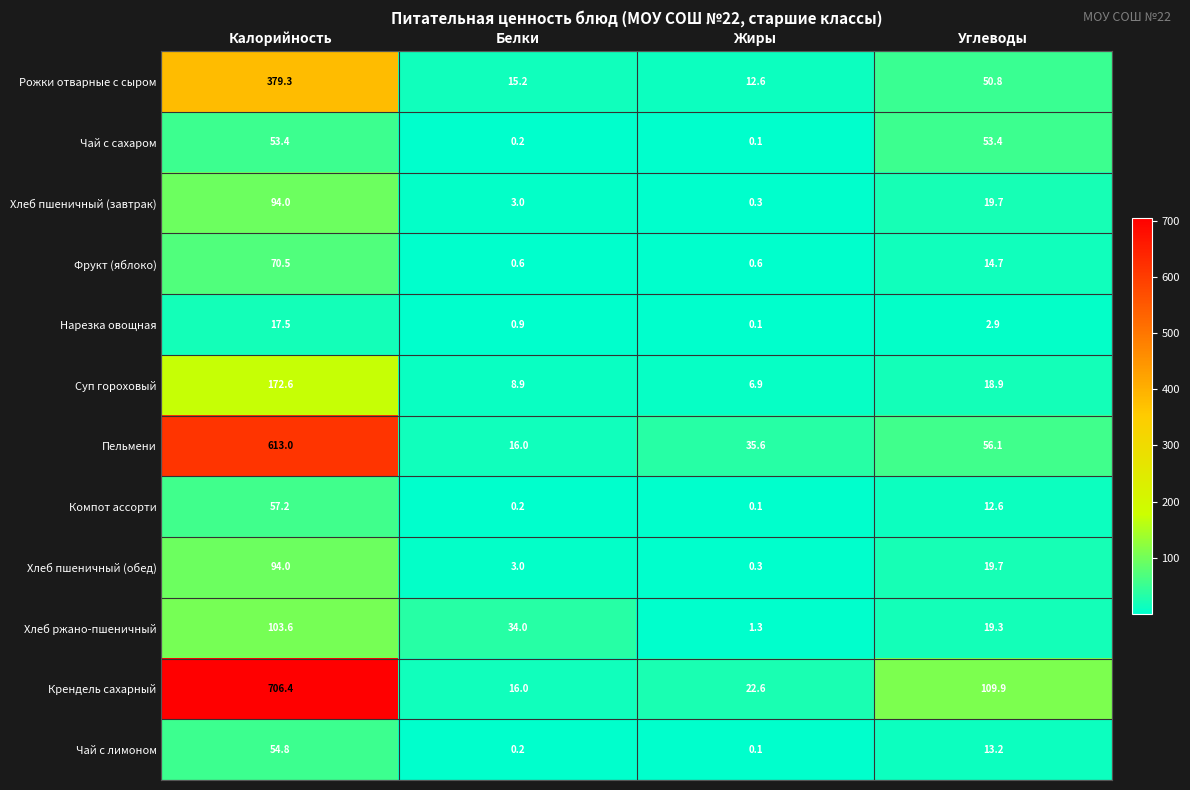

Is the value of Рожки отварные с сыром at Жиры greater than the value of Крендель сахарный at Жиры?

No